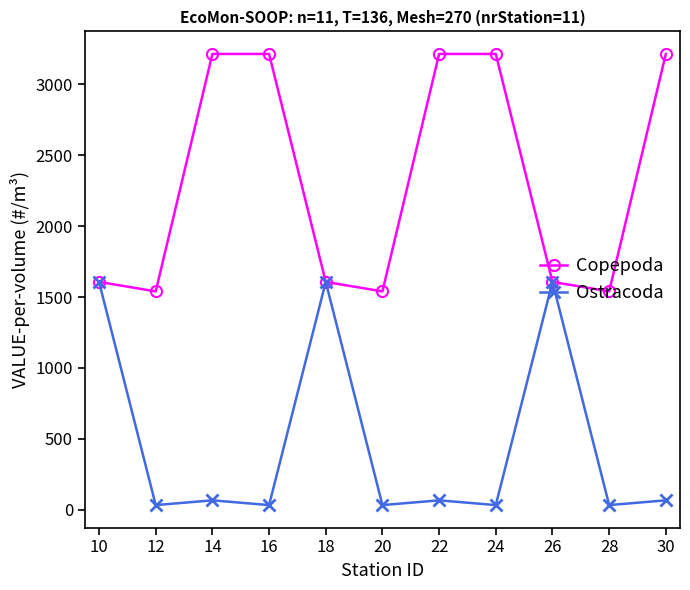

Between 12 and 26, which series saw the biggest shift?

Ostracoda